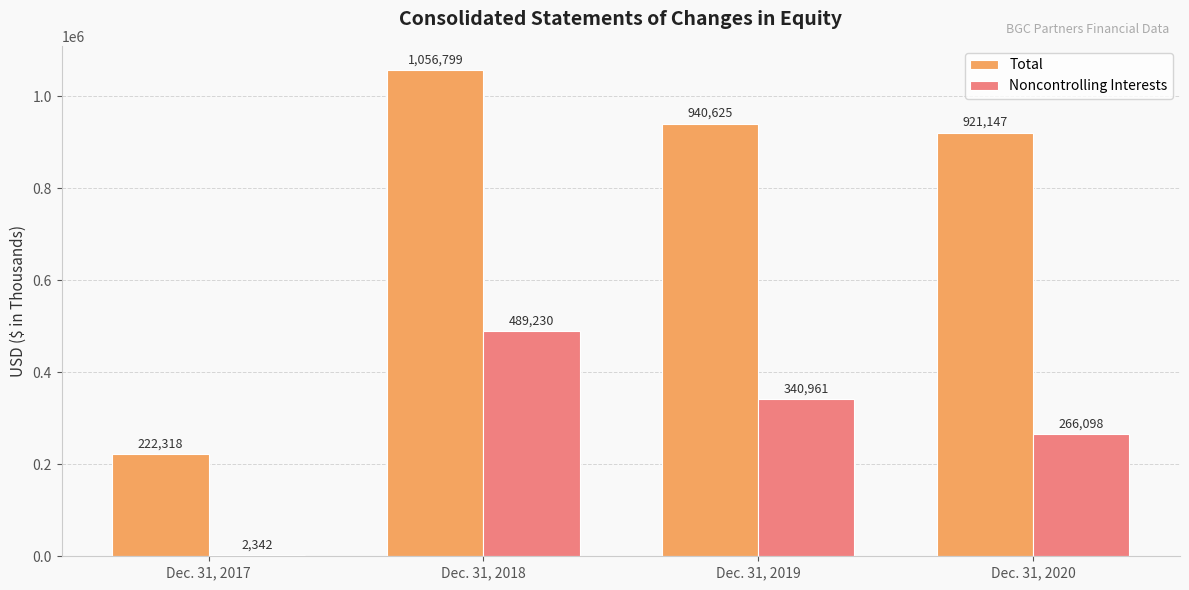

How many distinct data groups are displayed?

2